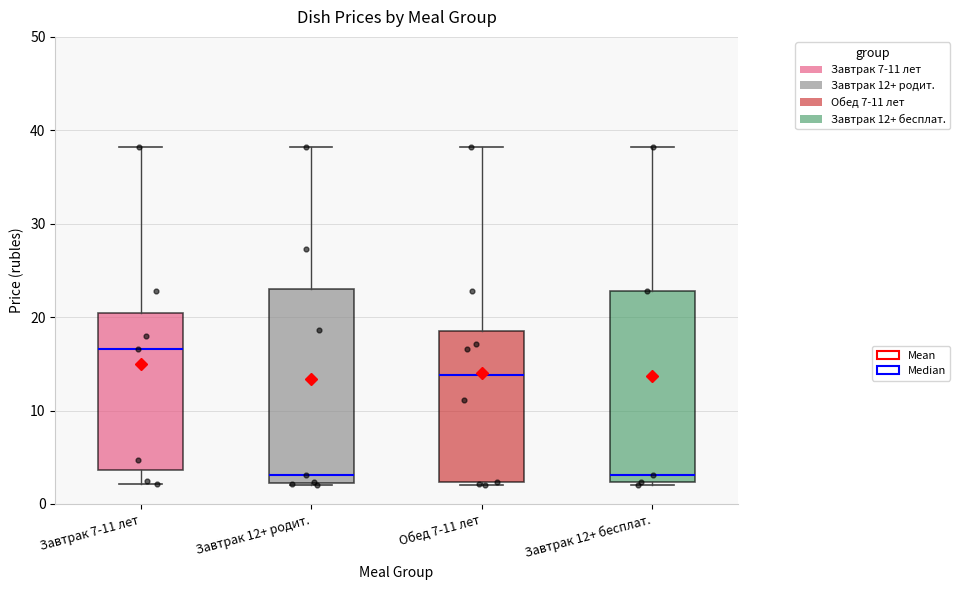

Reading left to right, transcribe this box plot: for each box, give where its median line is, the range the box spans, and where its two whiskers end, as read against the y-axis. The values are not printed on the chart, so give them approximately, as read against the axis.

Завтрак 7-11 лет: median 17, box 4 to 20, whiskers 2 to 38
Завтрак 12+ родит.: median 3, box 2 to 23, whiskers 2 to 38
Обед 7-11 лет: median 14, box 2 to 19, whiskers 2 (just below the box's lower edge) to 38
Завтрак 12+ бесплат.: median 3, box 2 to 23, whiskers 2 (just below the box's lower edge) to 38